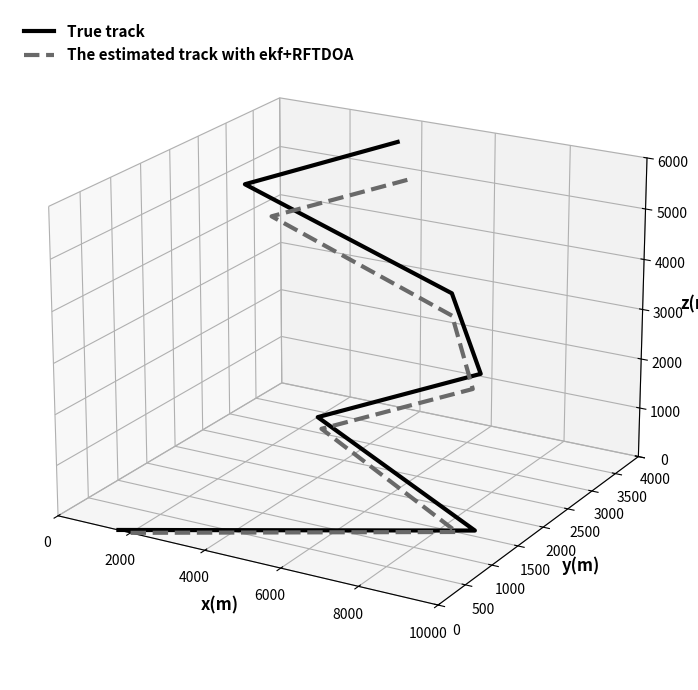

True or false: The estimated track with ekf+RFTDOA and True track cross at least once.

False